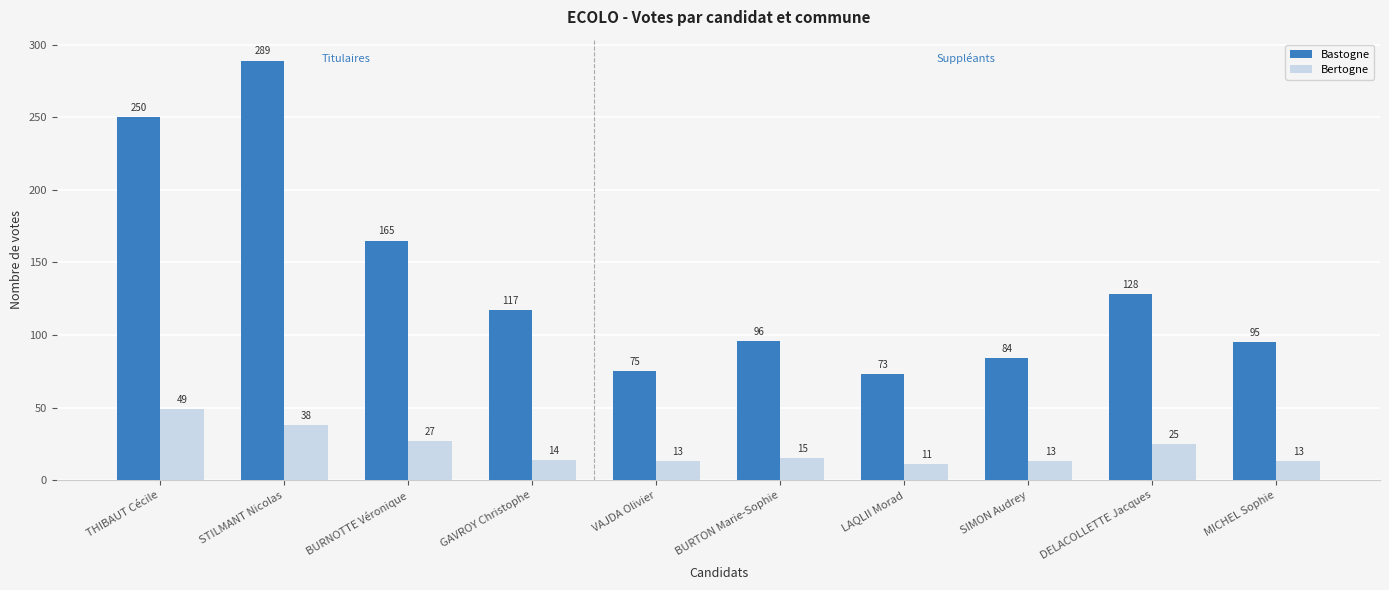

Reading right to left, list all the values displayed in this chart.

Bastogne: MICHEL Sophie=95	DELACOLLETTE Jacques=128	SIMON Audrey=84	LAQLII Morad=73	BURTON Marie-Sophie=96	VAJDA Olivier=75	GAVROY Christophe=117	BURNOTTE Véronique=165	STILMANT Nicolas=289	THIBAUT Cécile=250
Bertogne: MICHEL Sophie=13	DELACOLLETTE Jacques=25	SIMON Audrey=13	LAQLII Morad=11	BURTON Marie-Sophie=15	VAJDA Olivier=13	GAVROY Christophe=14	BURNOTTE Véronique=27	STILMANT Nicolas=38	THIBAUT Cécile=49